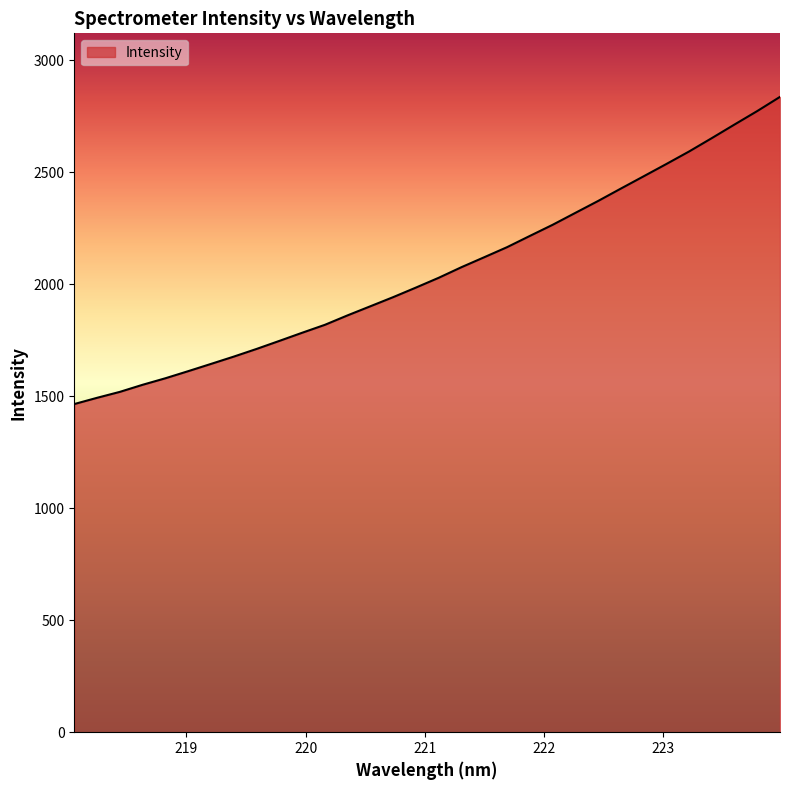

Does the chart display data point markers on the line(s)?

No